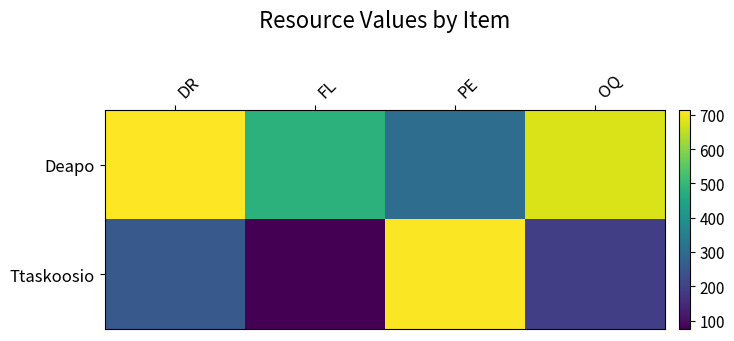

Reading left to right, what are all the values shown in this chart?

Deapo: DR=713	FL=486	PE=304	OQ=676
Ttaskoosio: DR=252	FL=75	PE=709	OQ=194